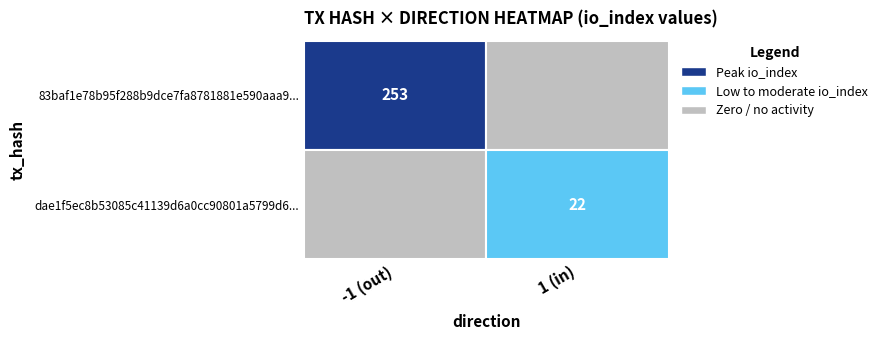

List the series in order of their overall mean, highest first.

83baf1e78b95f288b9dce7fa8781881e590aaa9, dae1f5ec8b53085c41139d6a0cc90801a5799d6